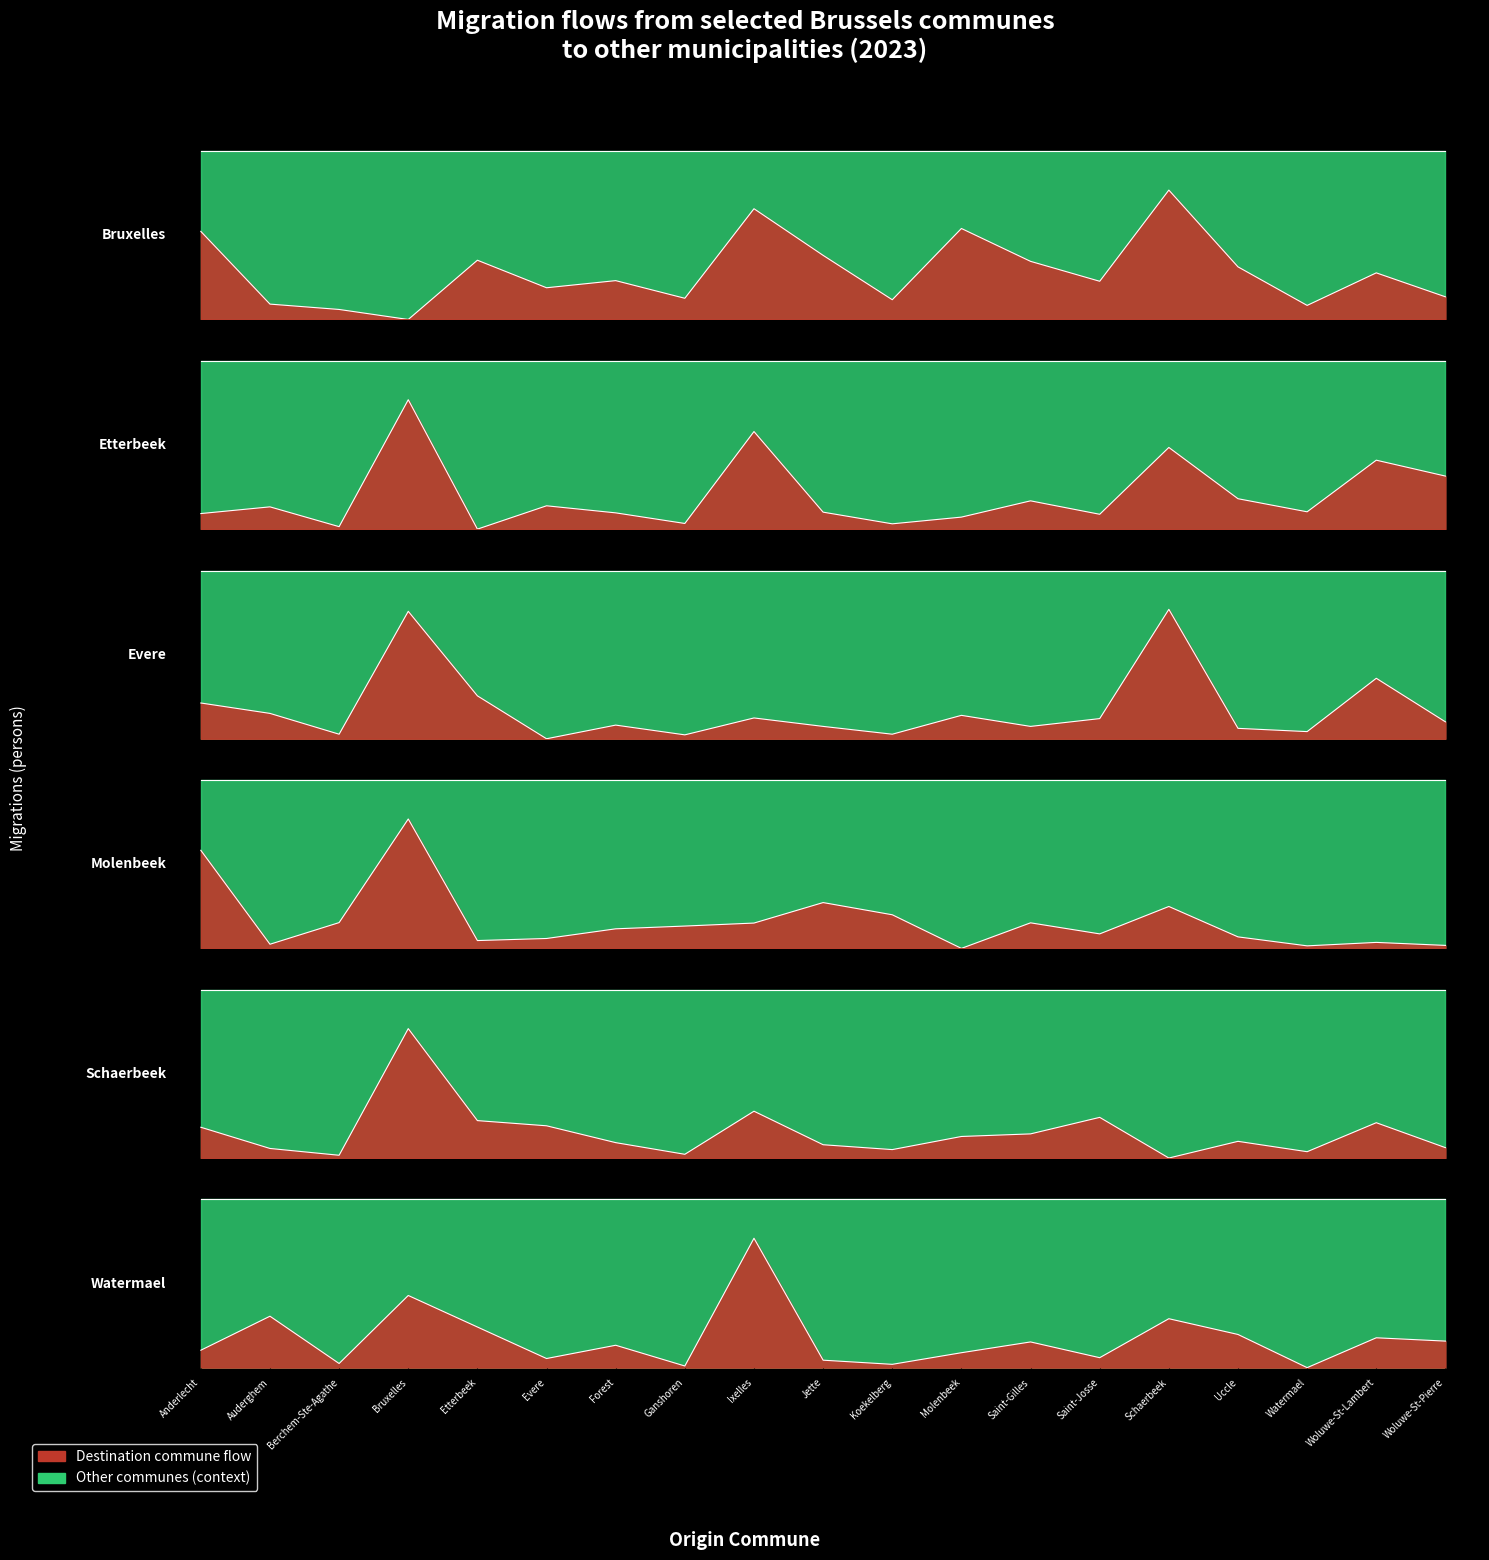

What is the total value across all series at Jette?

753